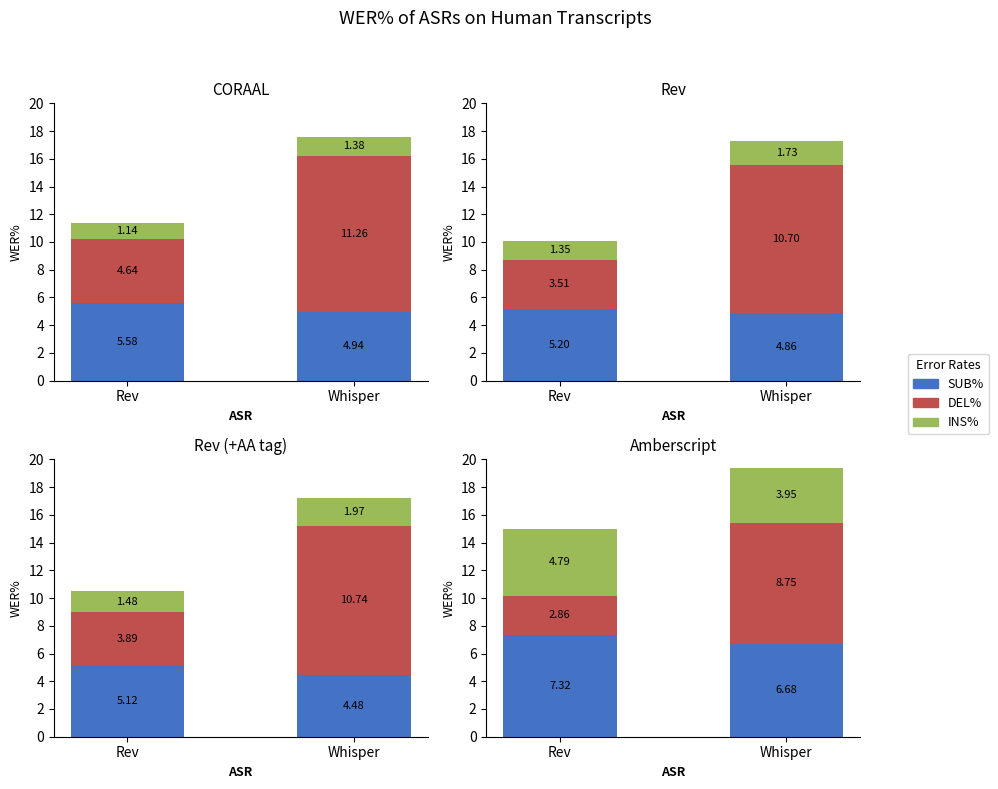

What is the difference between the DEL% values at Rev and Whisper?

5.9